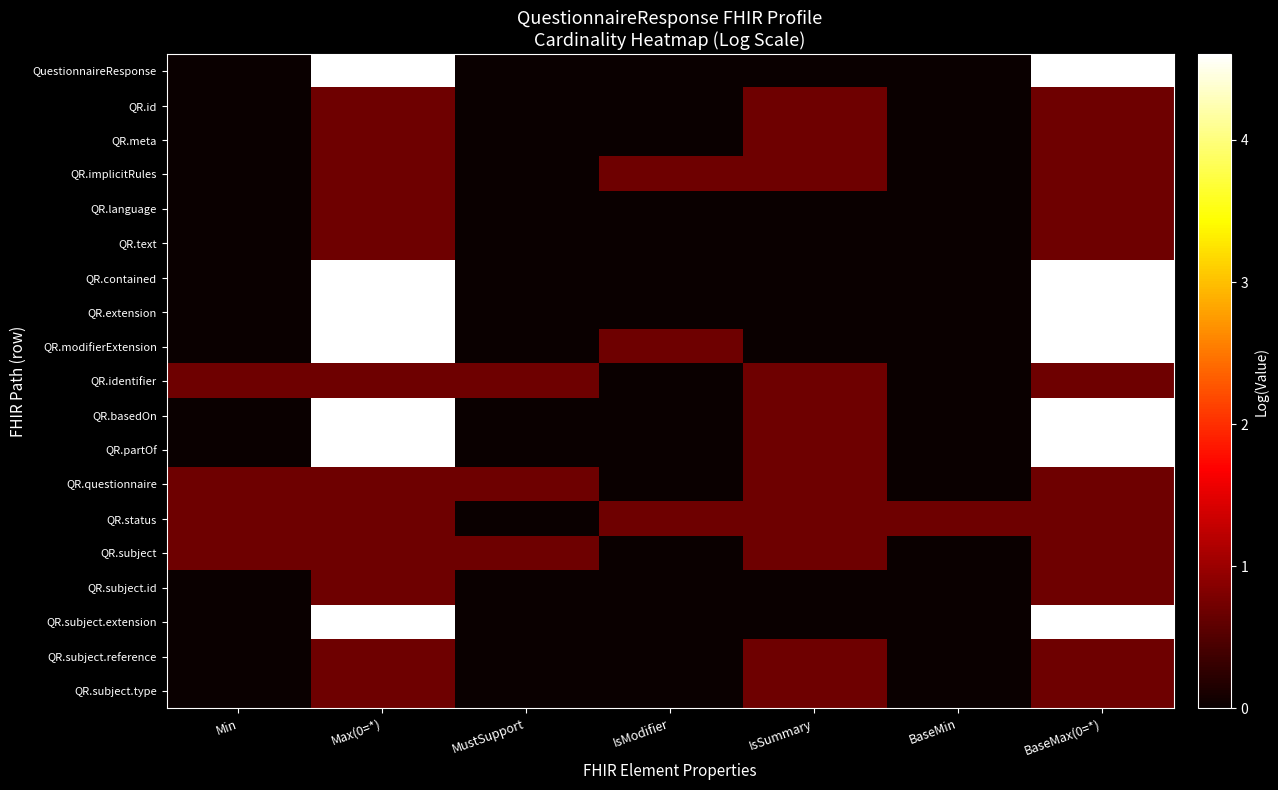

What is the difference between the highest and lowest values at BaseMax(0=*)?

3.9